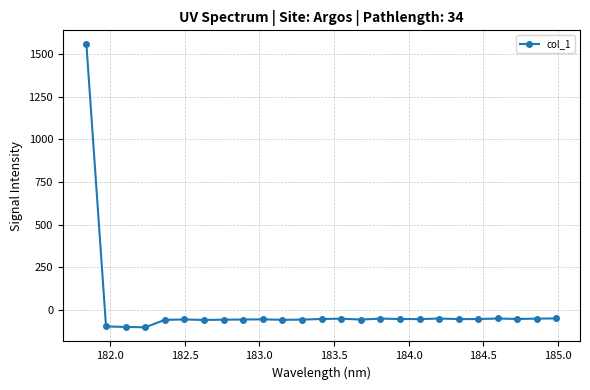

What is the smallest value displayed?

-103.0